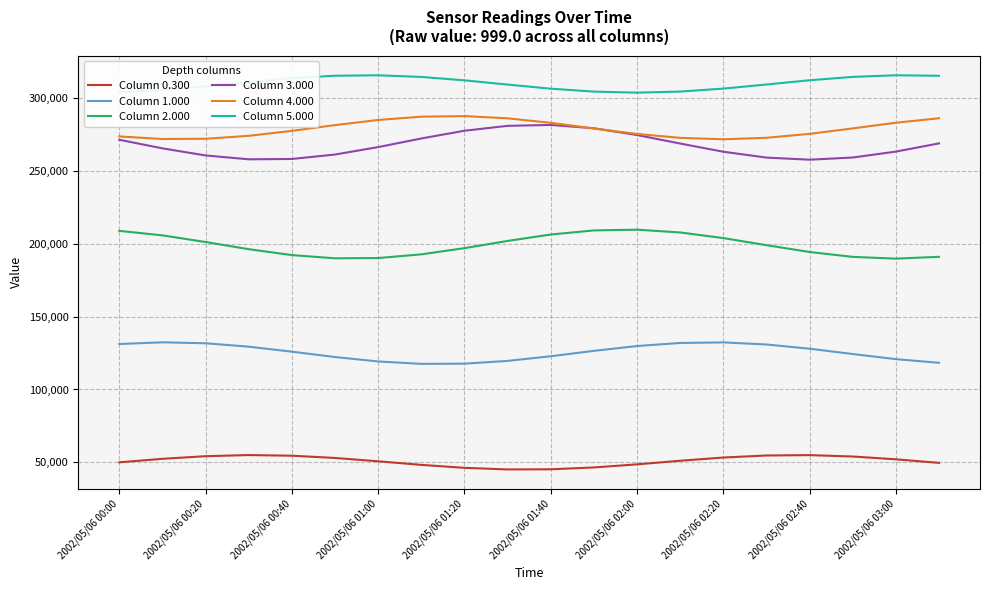

Which series has the largest total across all categories?

Column 5.000